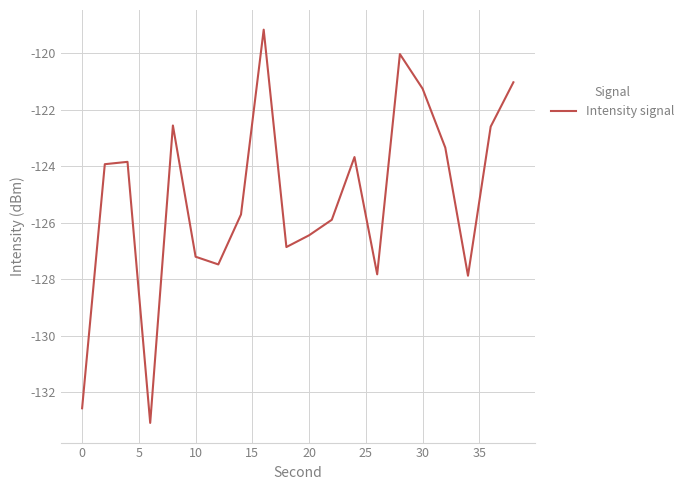

What is the greatest value displayed?

-119.2